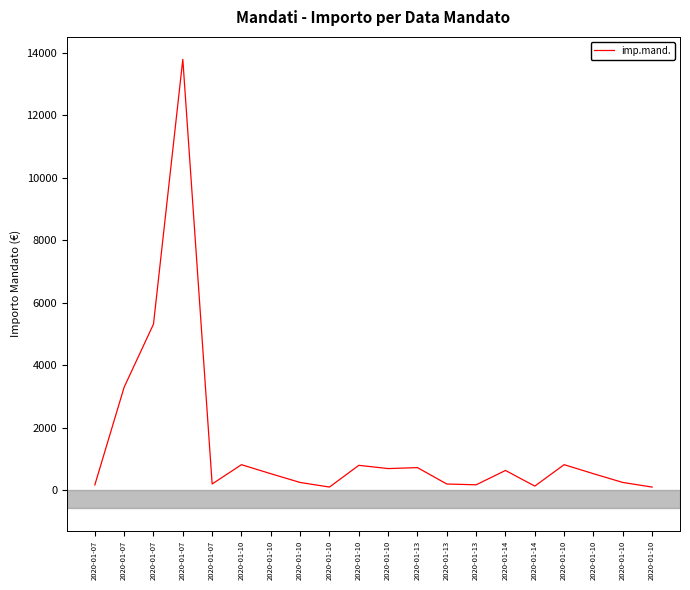

How many lines are shown in the chart?

1